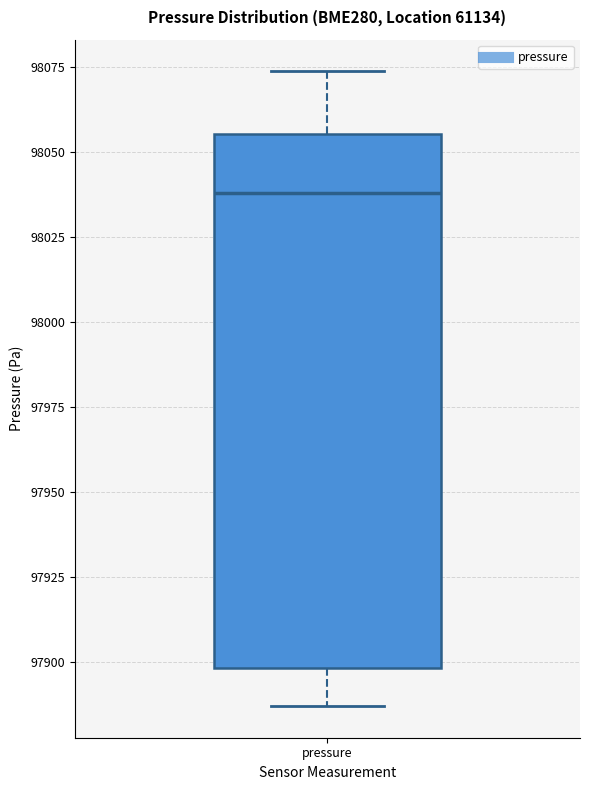

Read this box plot against the y-axis: the position of the median line, the range covered by the box, and the ends of both whiskers. The values are not printed on the chart, so give them approximately, as read against the axis.

median 98040, box 97900 to 98055, whiskers 97885 to 98075